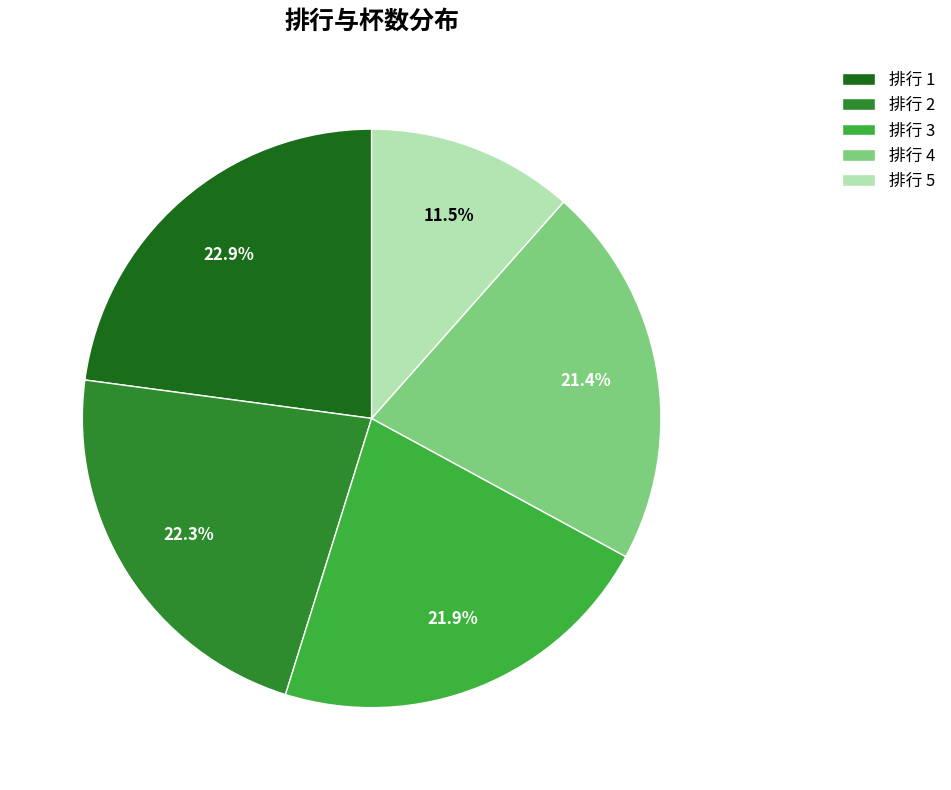

How much of the chart is everything except 排行 4?

78.6%